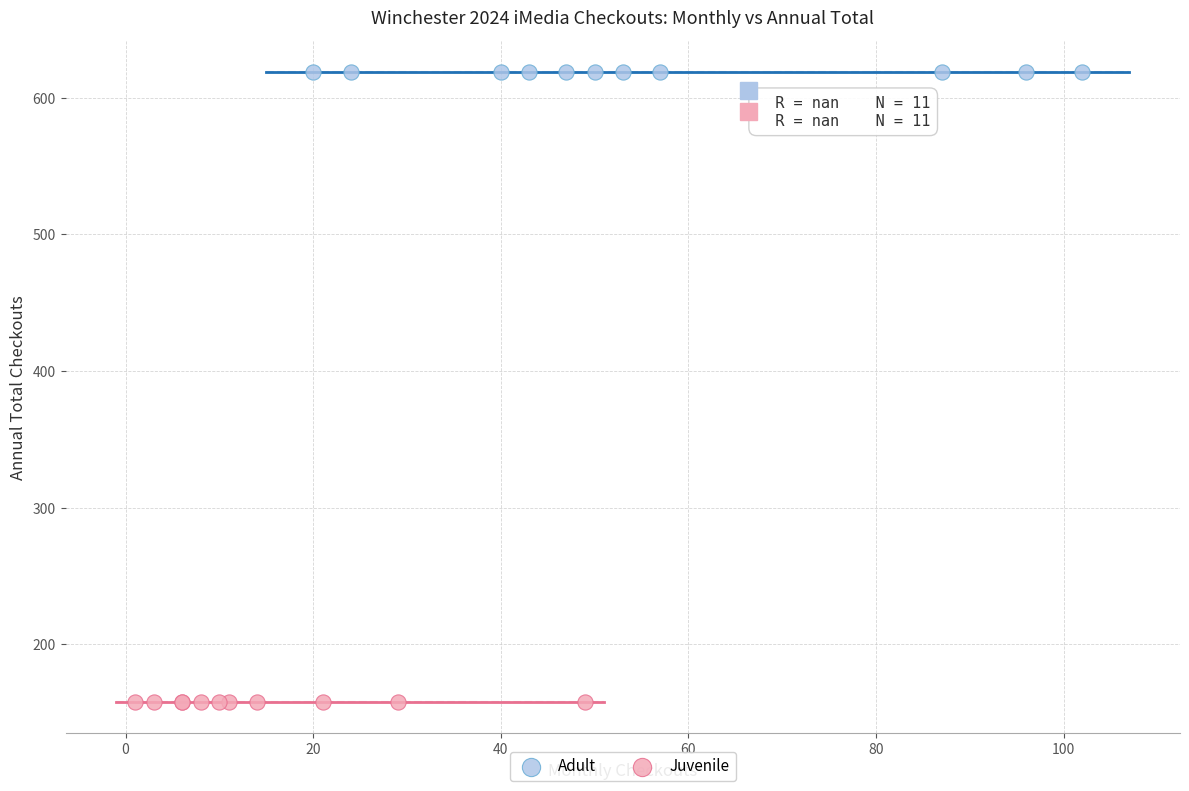

What are all the series names shown in the legend?

Adult, Juvenile